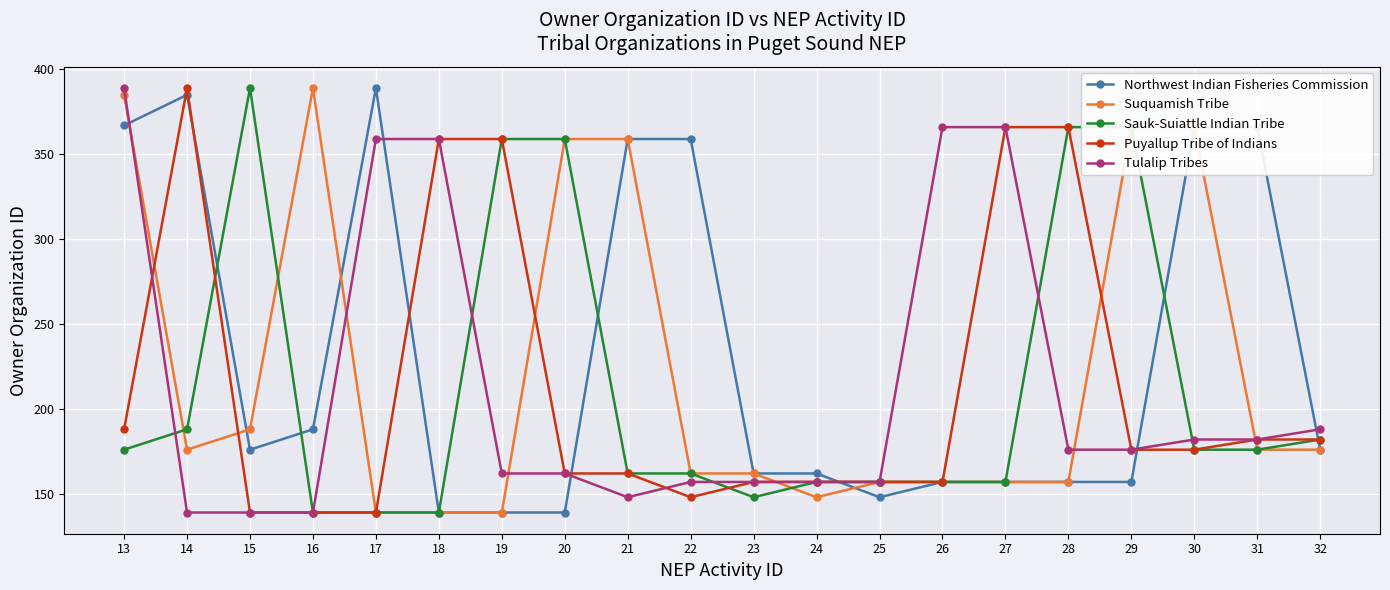

How many data points in Suquamish Tribe are less than 176?

10